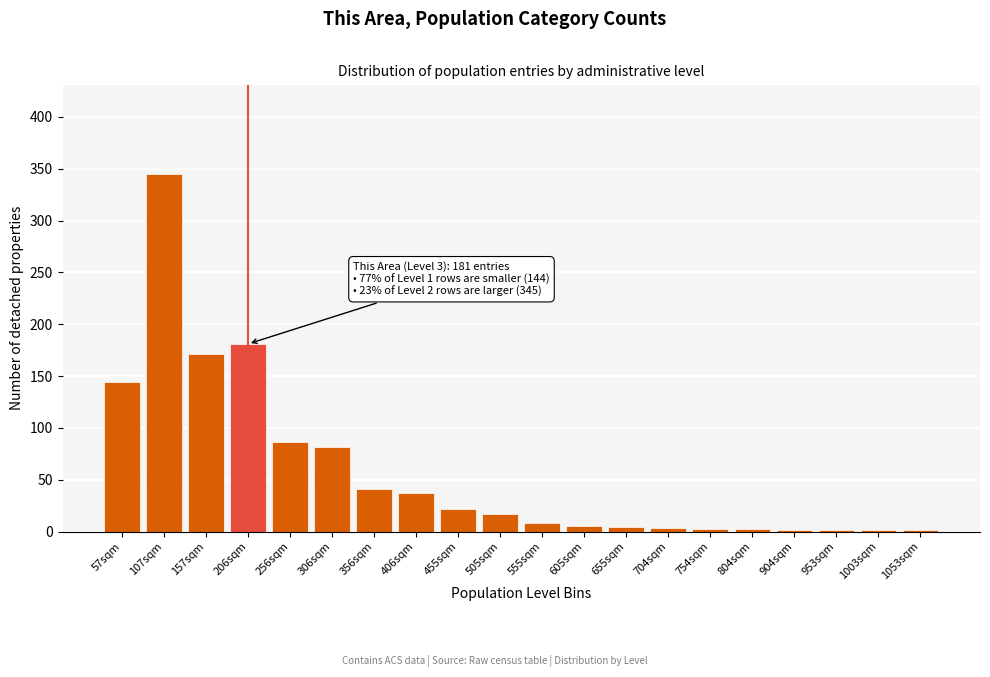

Approximately how many times larger is the value at 107sqm compared to 455sqm?

15.7